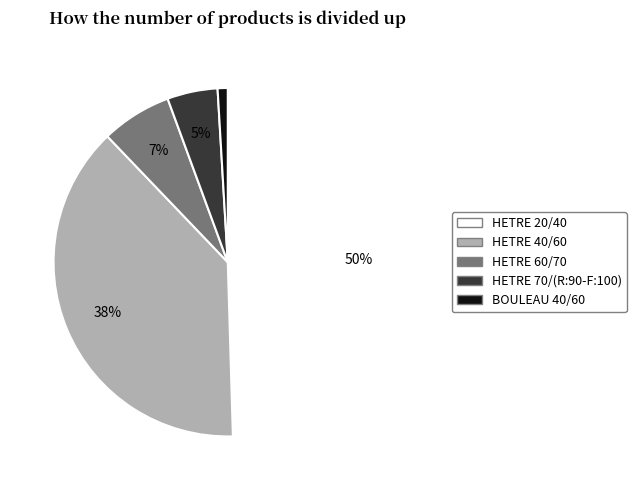

Is it true that HETRE 40/60 is 49% of the pie?

False